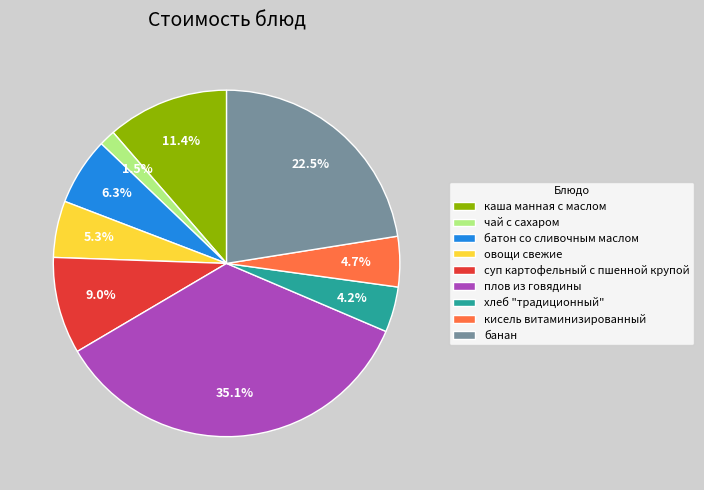

Does any single category account for the majority?

No